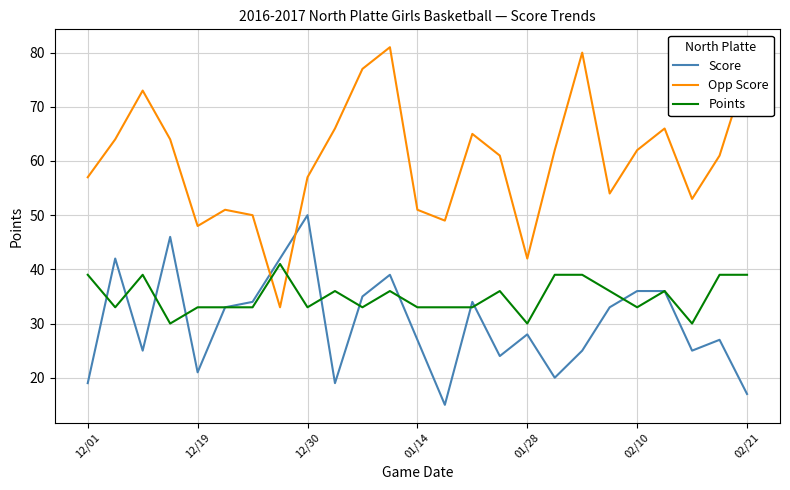

Rank the series by their average value, from lowest to highest.

Score, Points, Opp Score